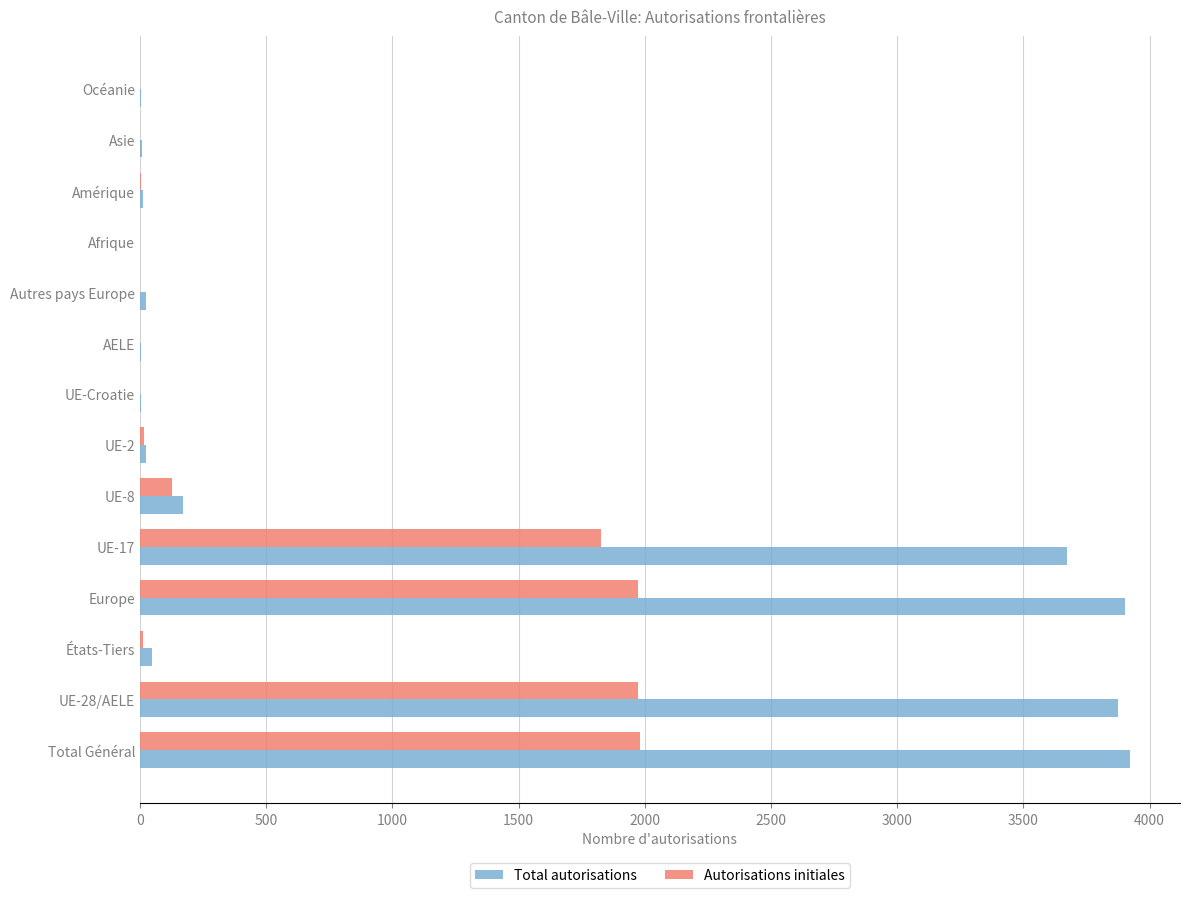

What are all the series names shown in the legend?

Total autorisations, Autorisations initiales